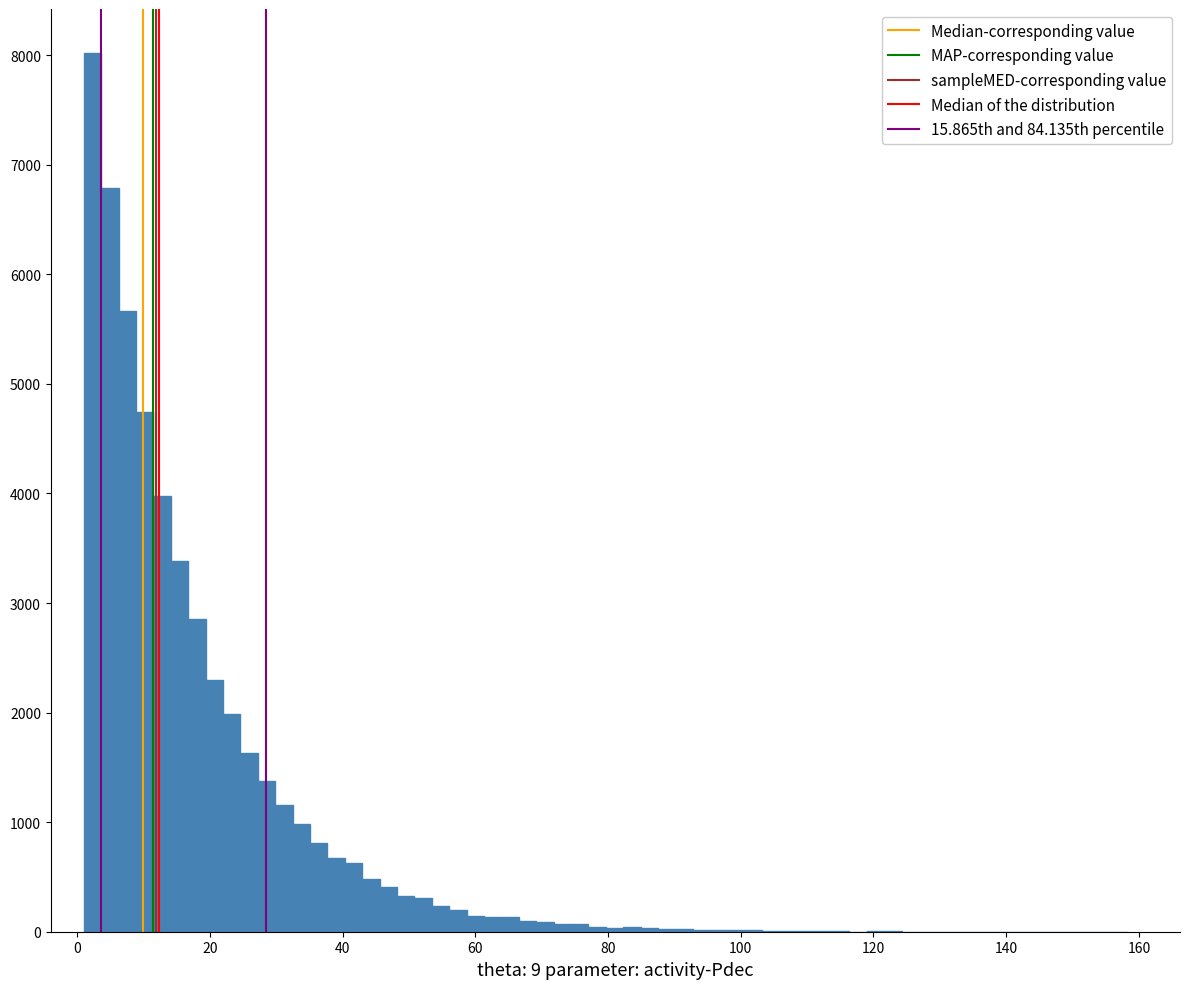

Around what value on the x-axis is the tallest bar? Give the approximate position of its centre, as read against the axis.

2